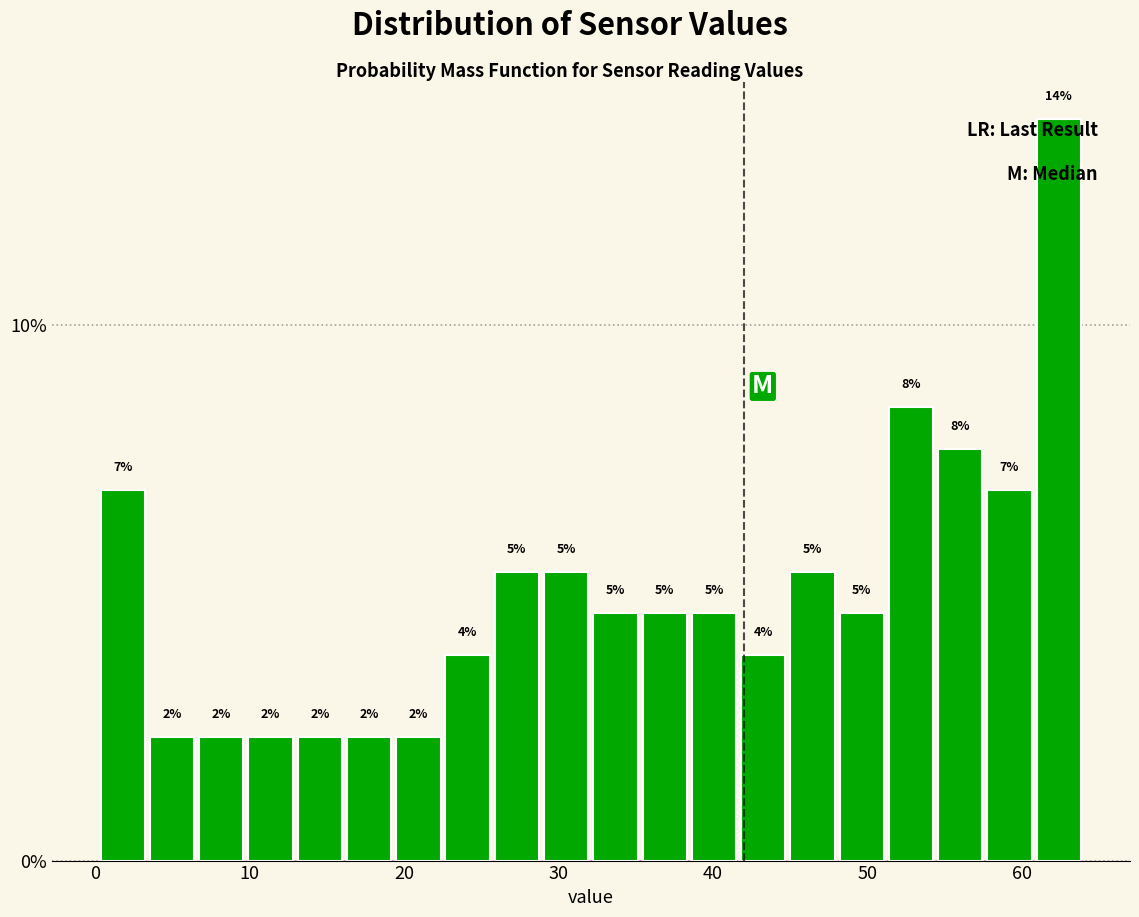

Around what value on the x-axis is the tallest bar? Give the approximate position of its centre, as read against the axis.

62